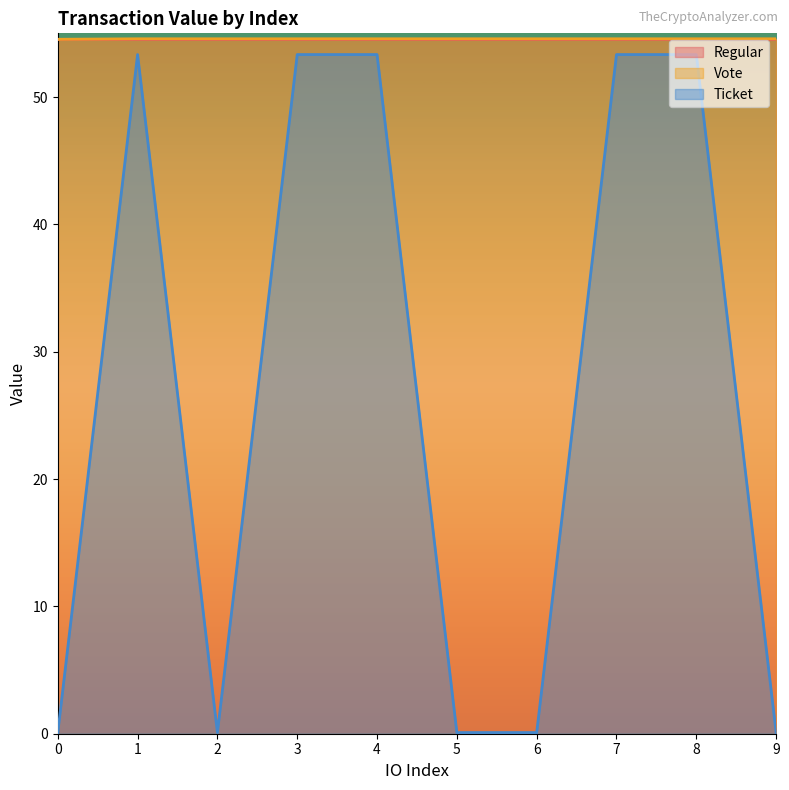

True or false: Regular and Vote intersect in this chart.

False